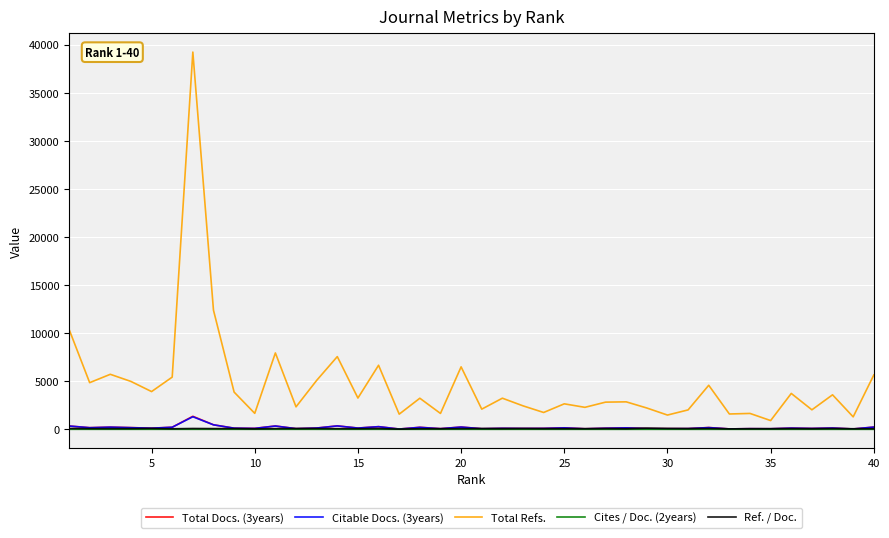

Which series has the largest range (max minus min)?

Total Refs.